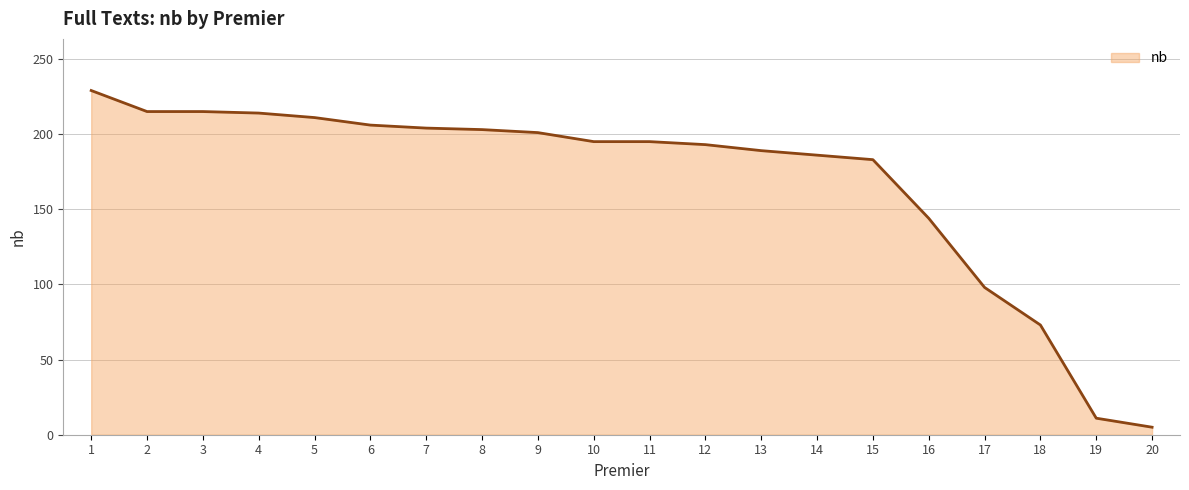

Approximately how many times larger is the value at 9 compared to 12?

1.0